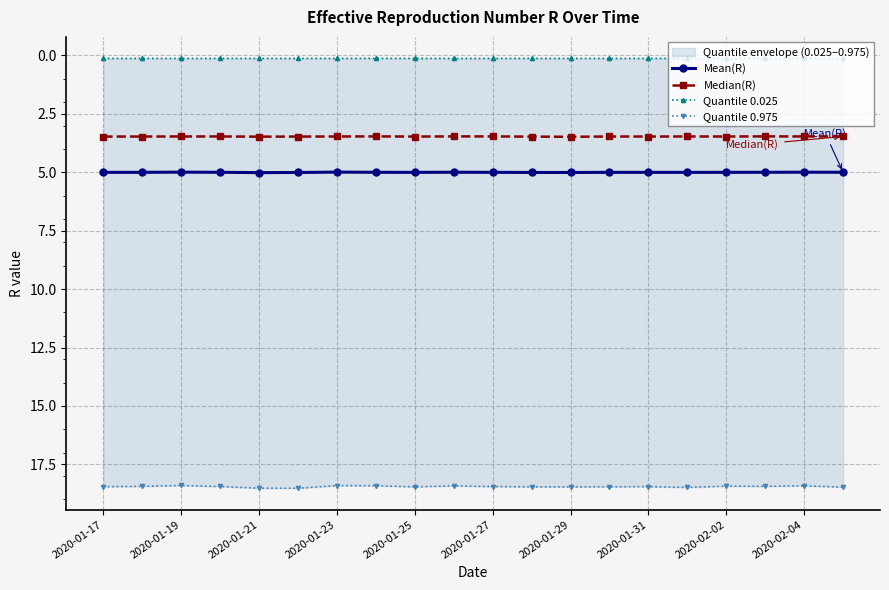

How many Median(R) values are between 3 and 4?

20